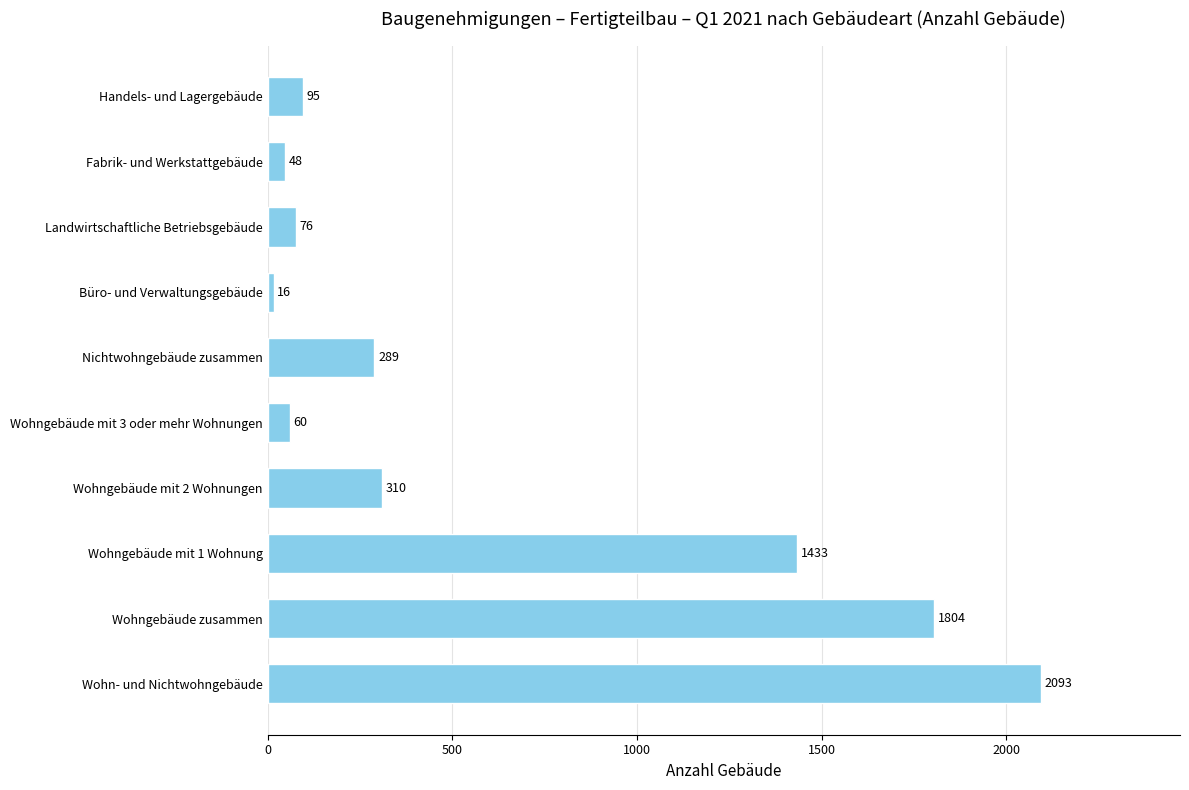

What is the difference between the maximum and minimum values?

2077